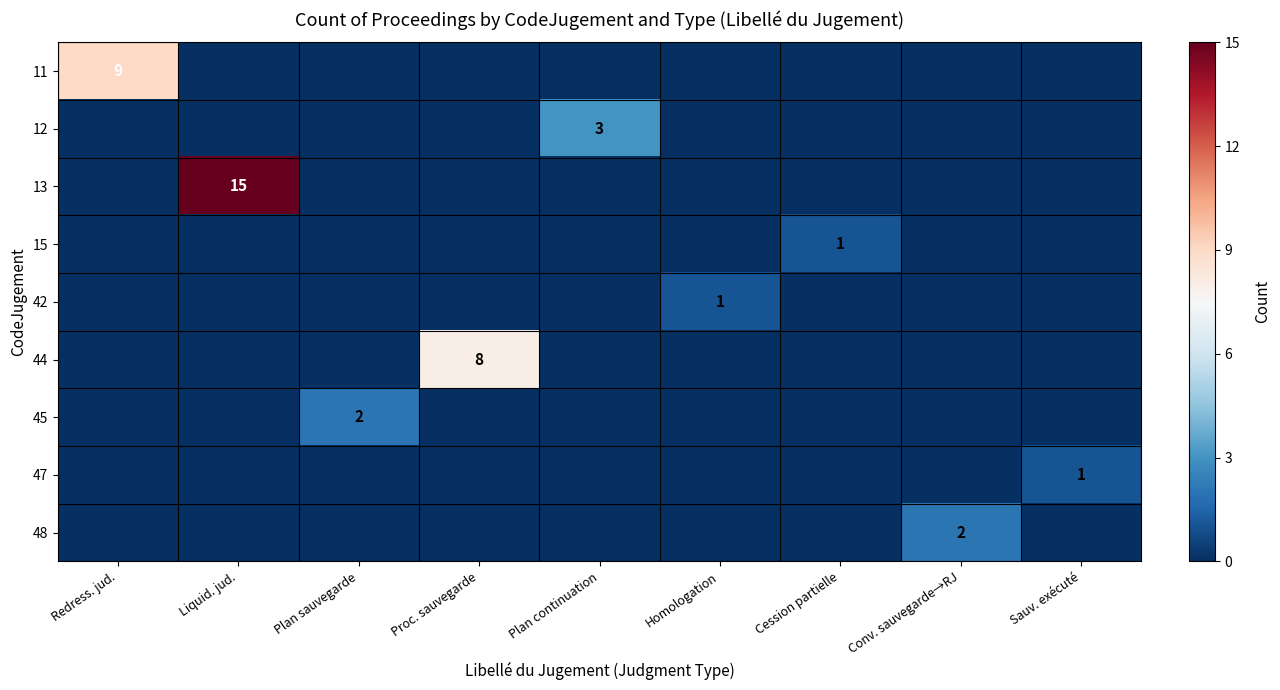

What is the sum of all 11 values?

9